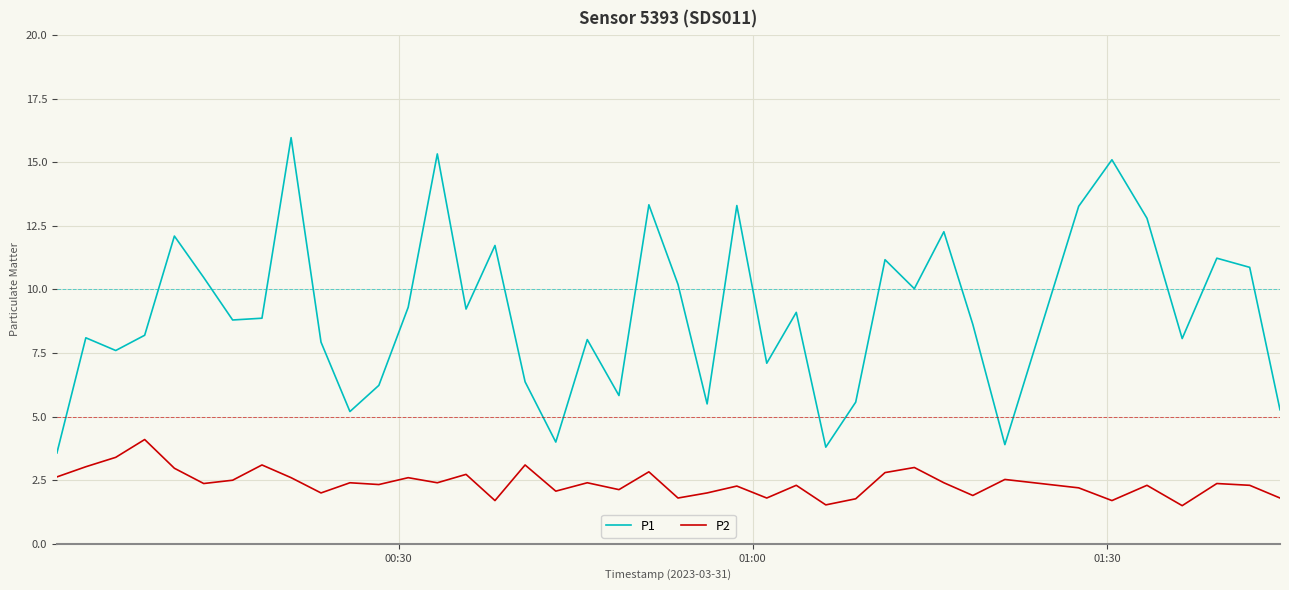

What is the average value of the P2 series?

2.4